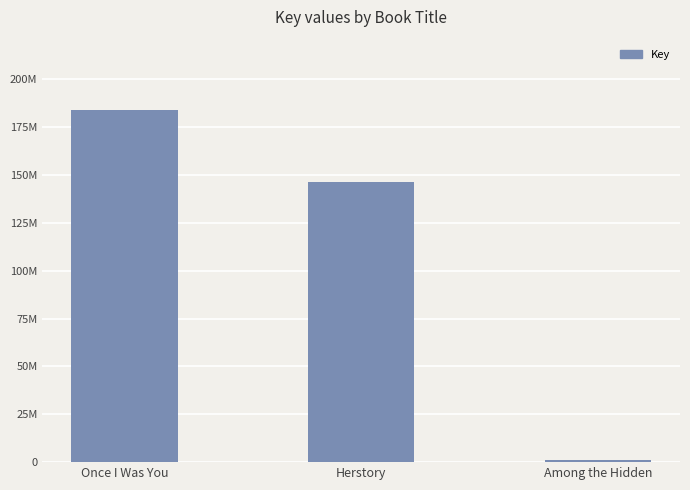

What is the smallest value displayed?

1107541